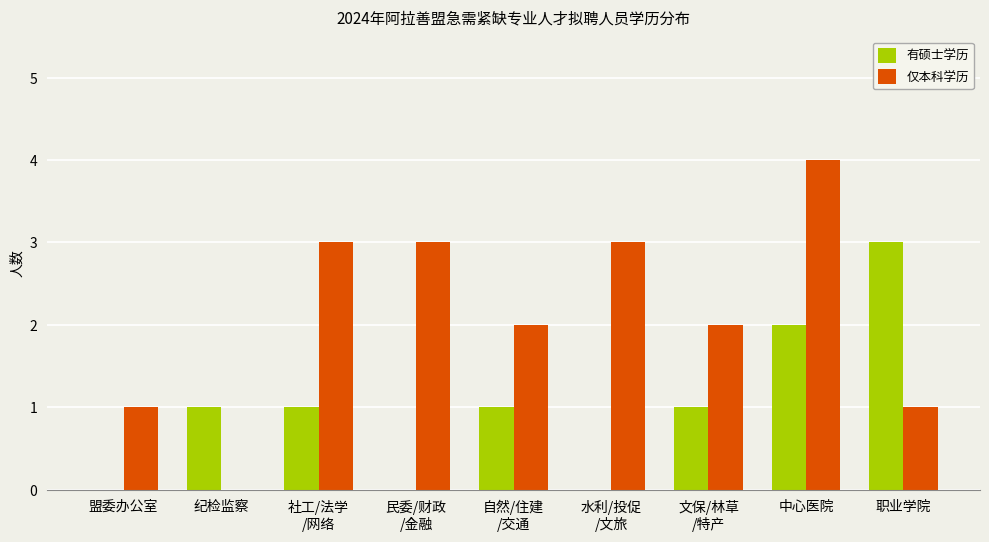

The 有硕士学历 series shows 0 at 纪检监察. True or false?

False